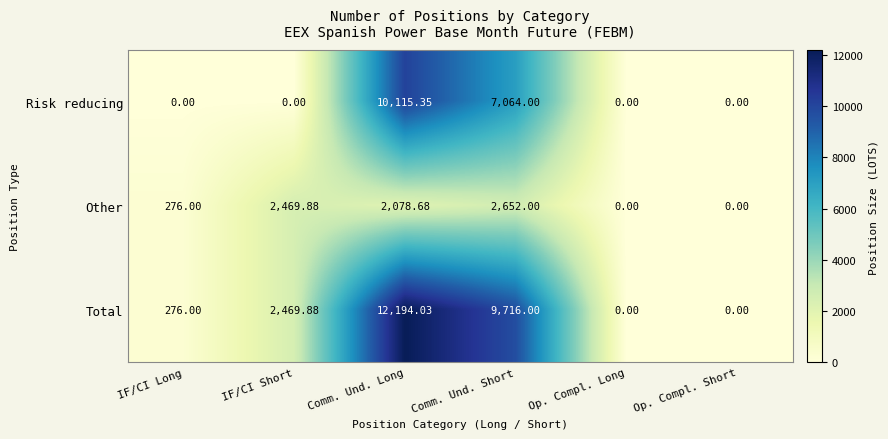

How many values in Other are above zero?

4